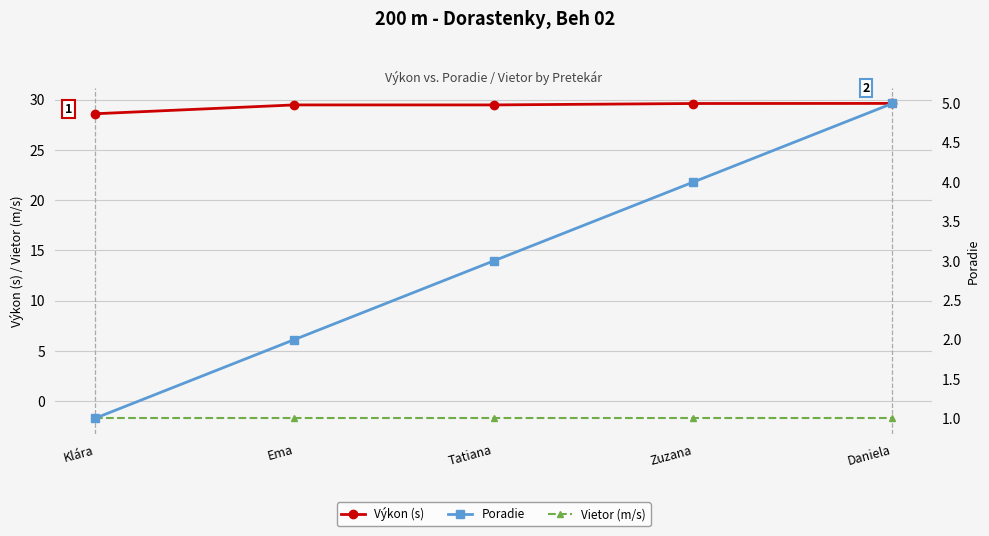

Which series changed the most between Klára and Ema?

Poradie